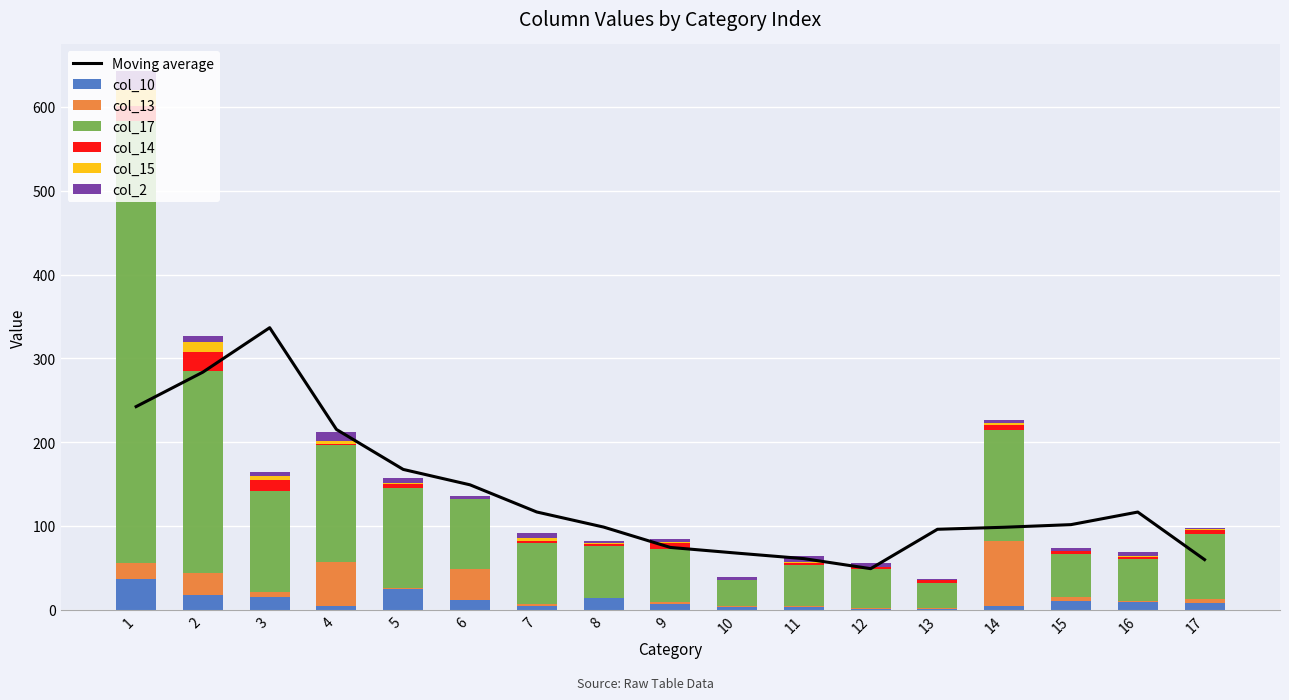

Are the bars horizontal?

No